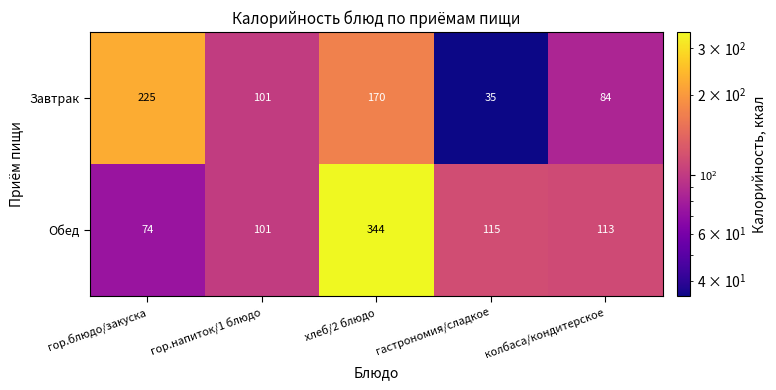

List the series in order of their overall mean, lowest first.

Завтрак, Обед